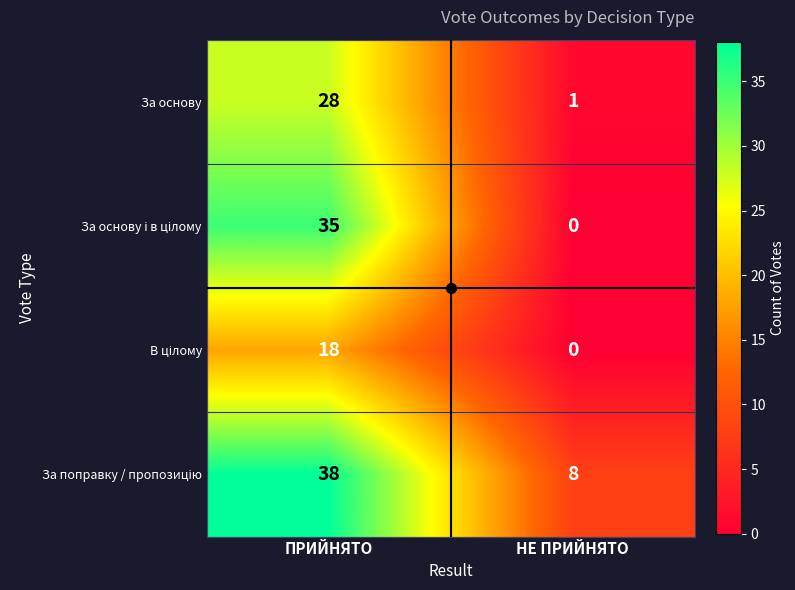

At which category does the chart reach its minimum across all series?

НЕ ПРИЙНЯТО